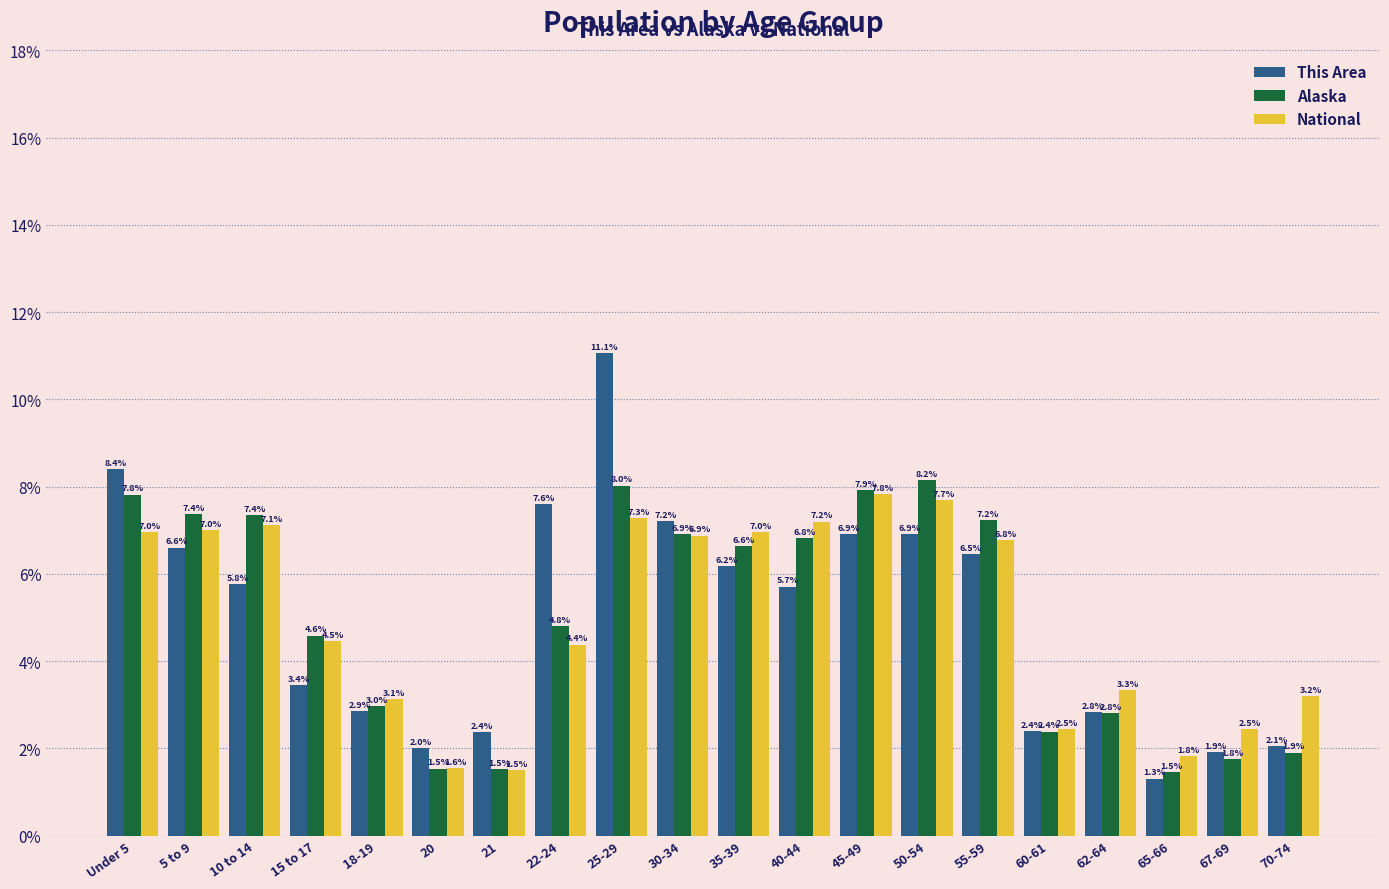

What is the minimum value shown in the chart?

1.3